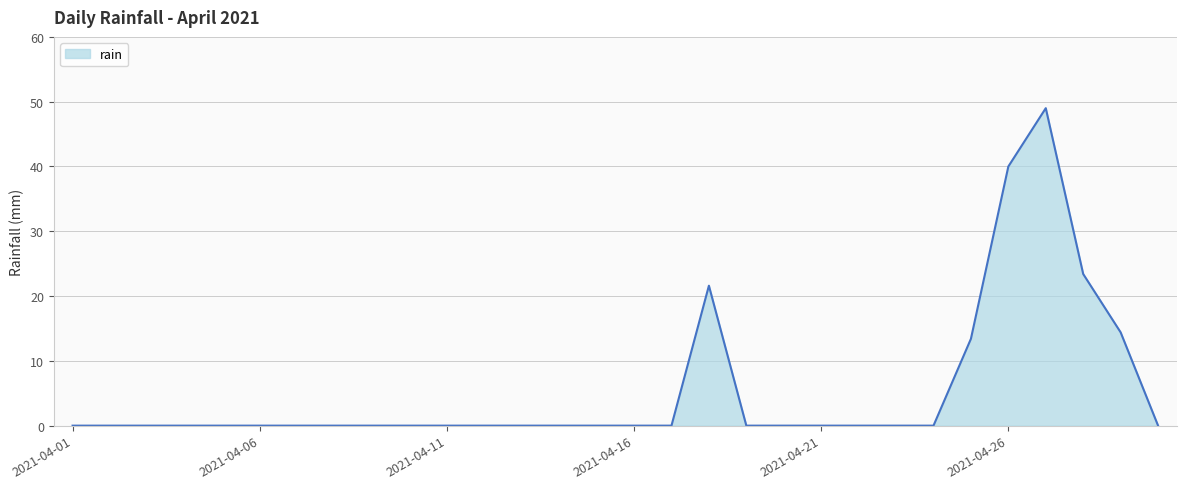

What is the maximum value shown in the chart?

49.0